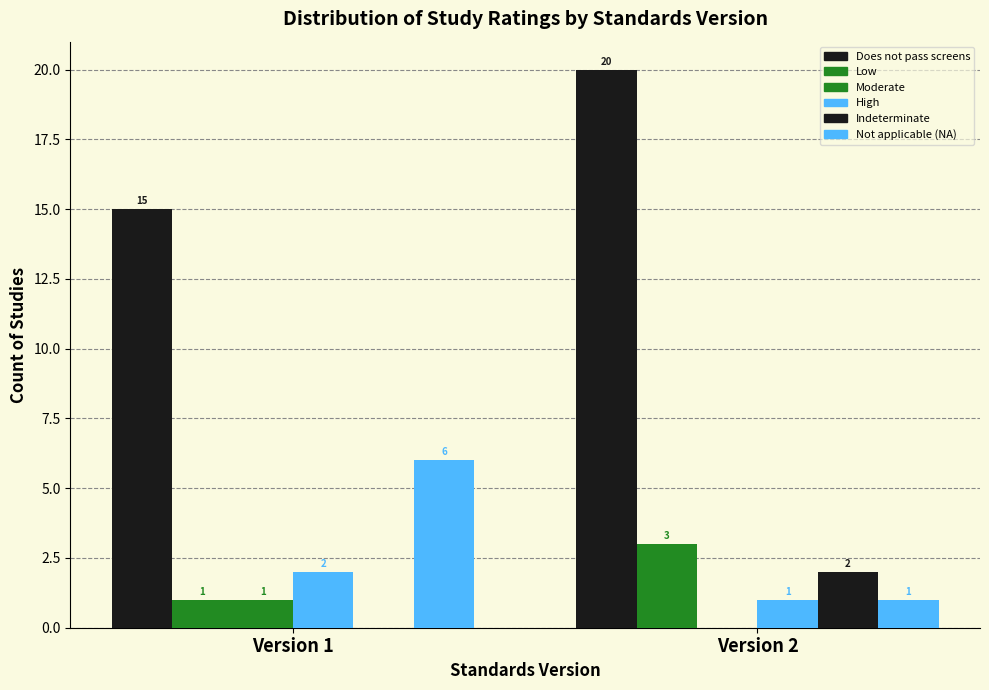

Count the number of categories in the chart.

2